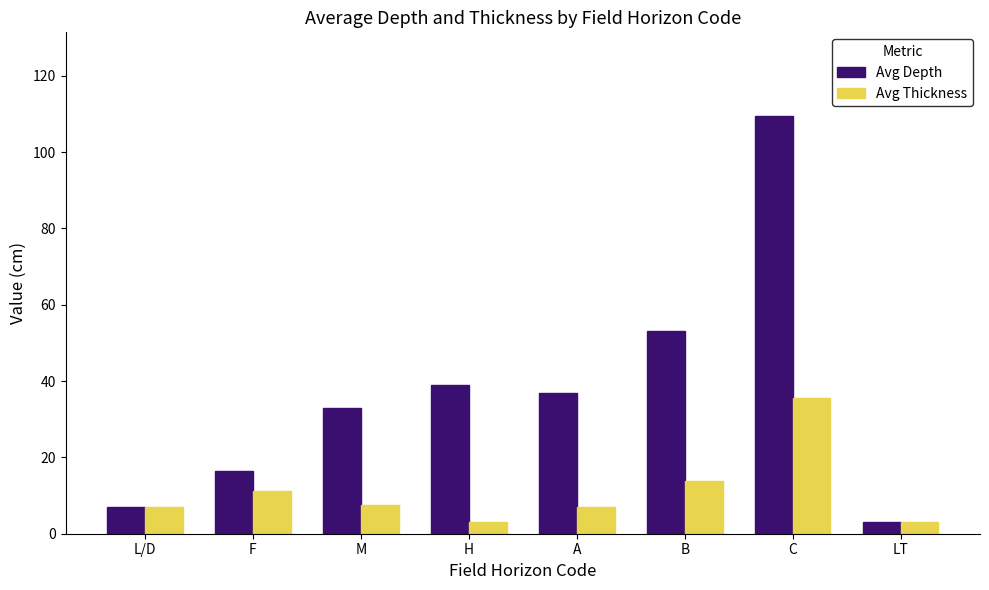

How many series are shown in this chart?

2